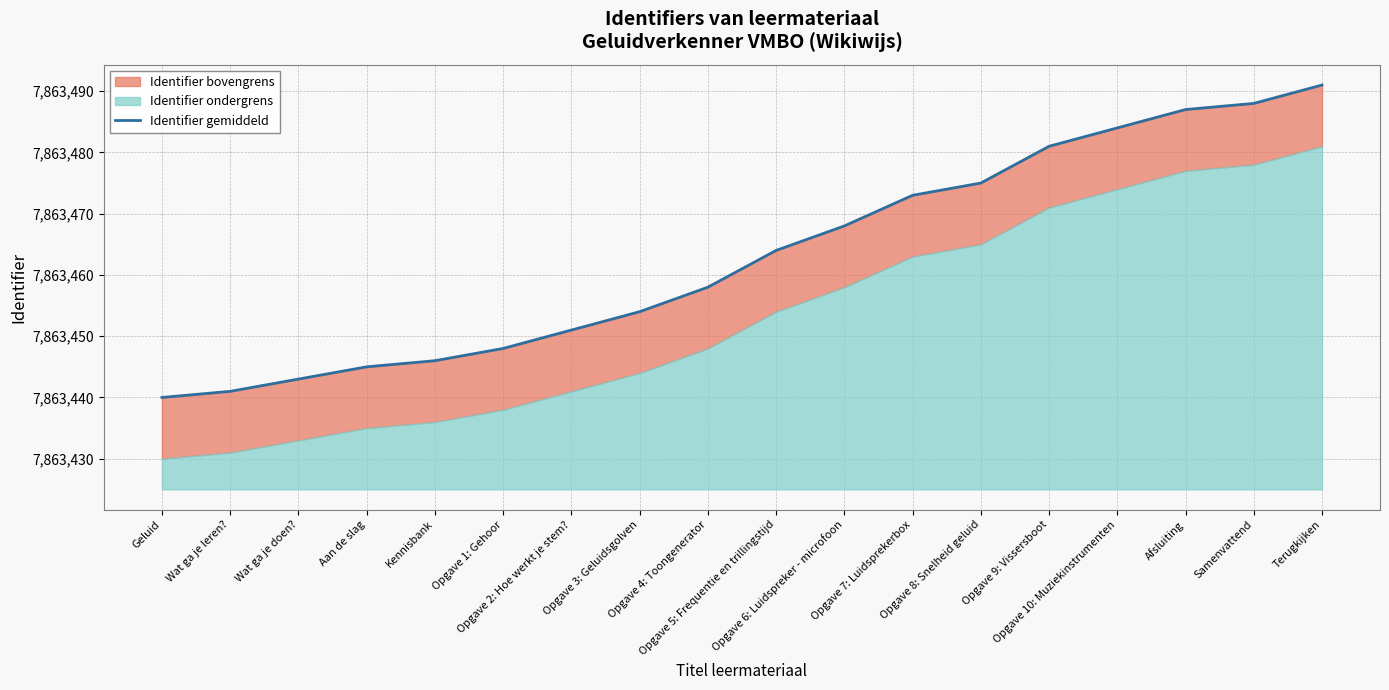

Does the chart display data point markers on the line(s)?

No